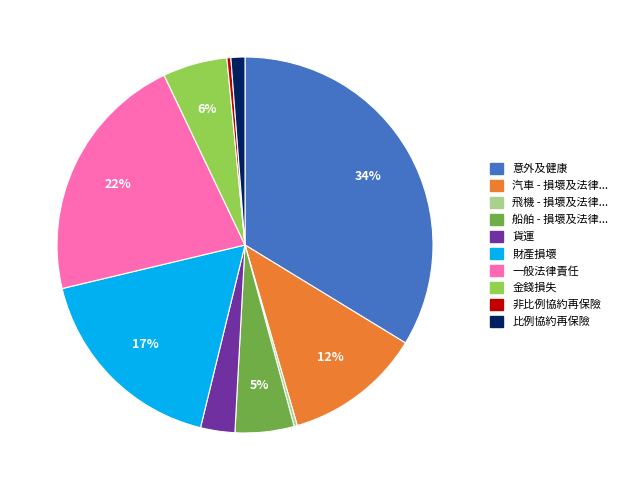

Is there any slice that represents more than half of the pie?

No